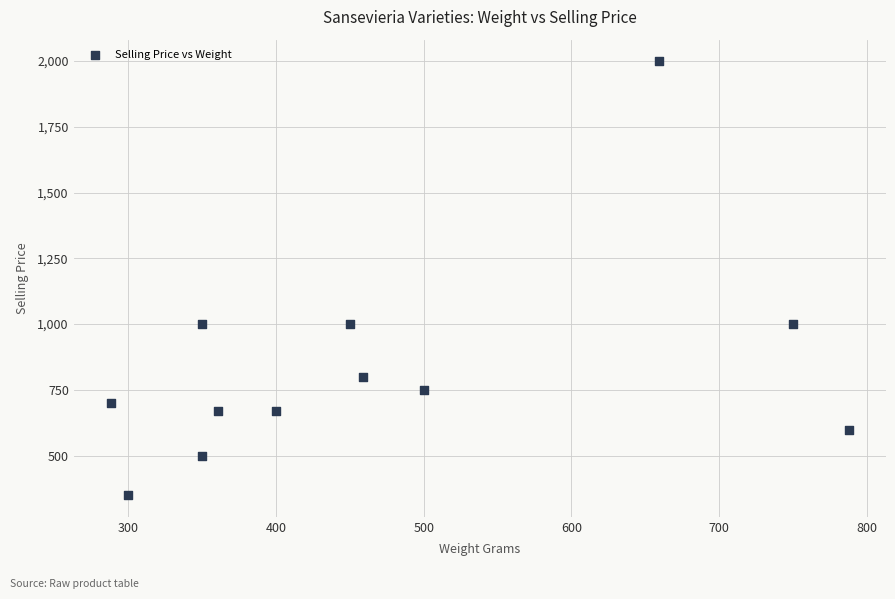

What is the average X value?

471